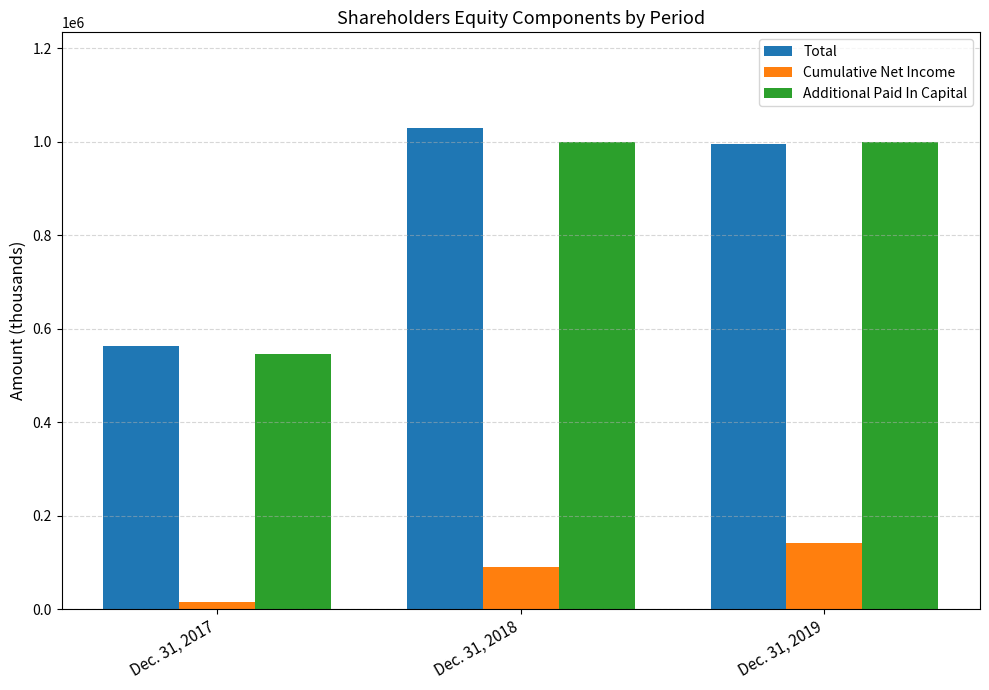

True or false: Total has a value of 562208 at Dec. 31, 2017.

True